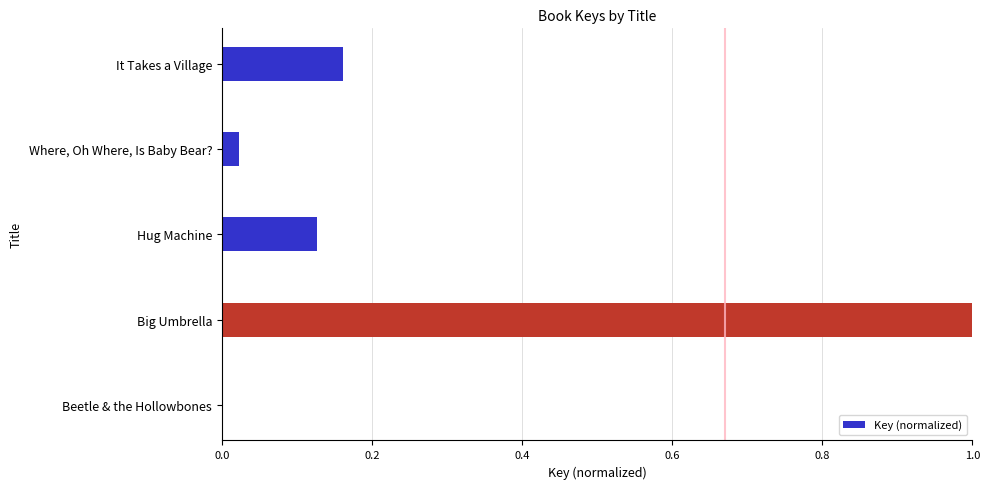

True or false: the data shows -0.5 at Beetle & the Hollowbones.

False